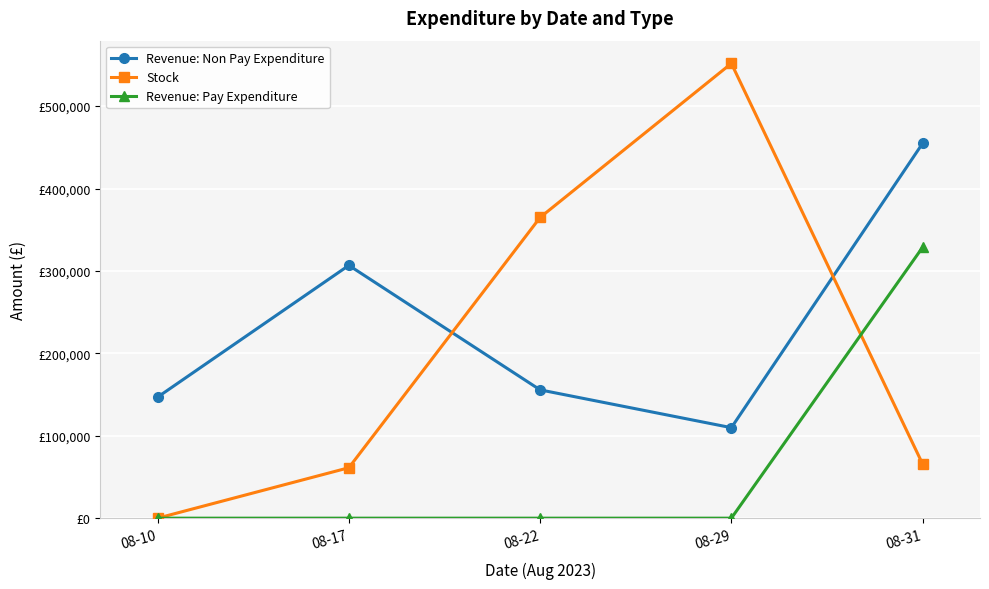

True or false: Revenue: Non Pay Expenditure and Revenue: Pay Expenditure intersect in this chart.

False